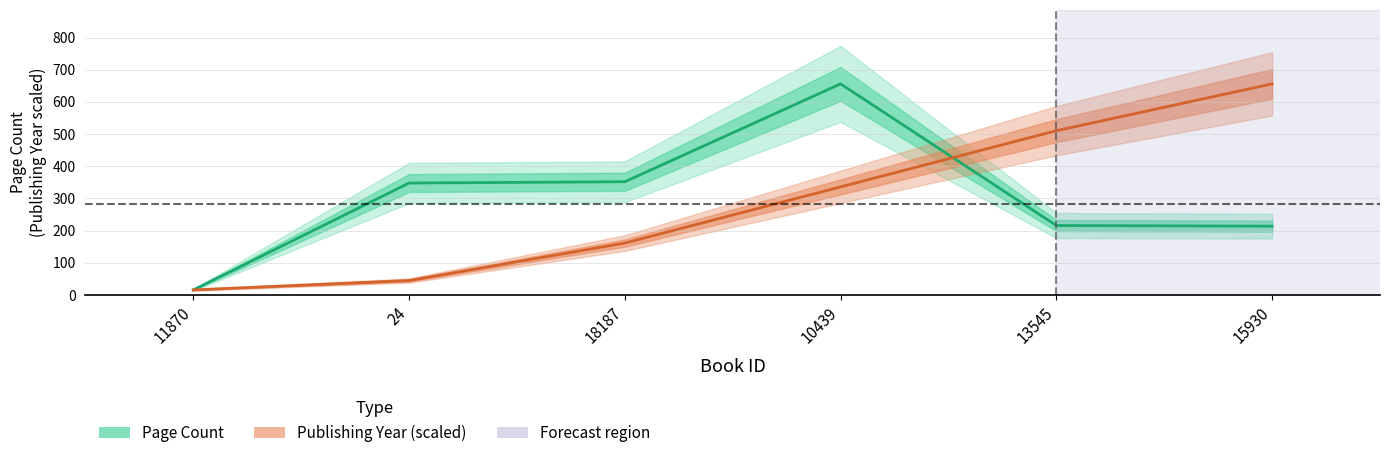

At how many categories does at least one series exceed 68?

5